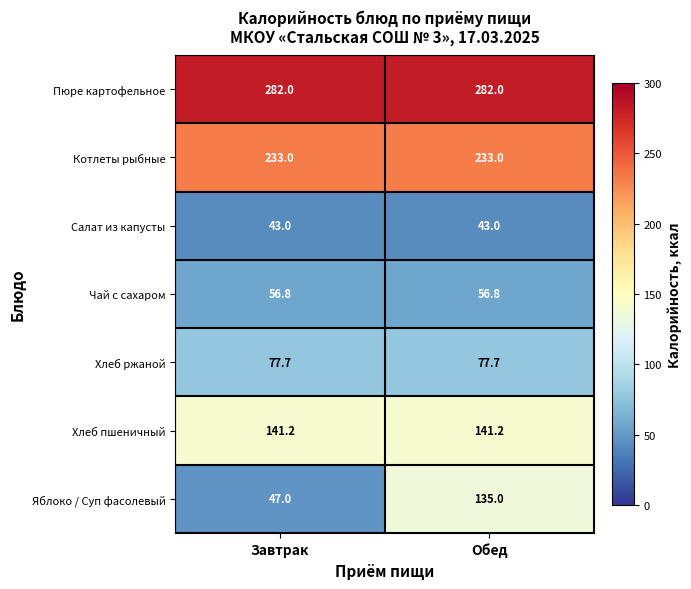

The Чай с сахаром series shows 26.0 at Завтрак. True or false?

False